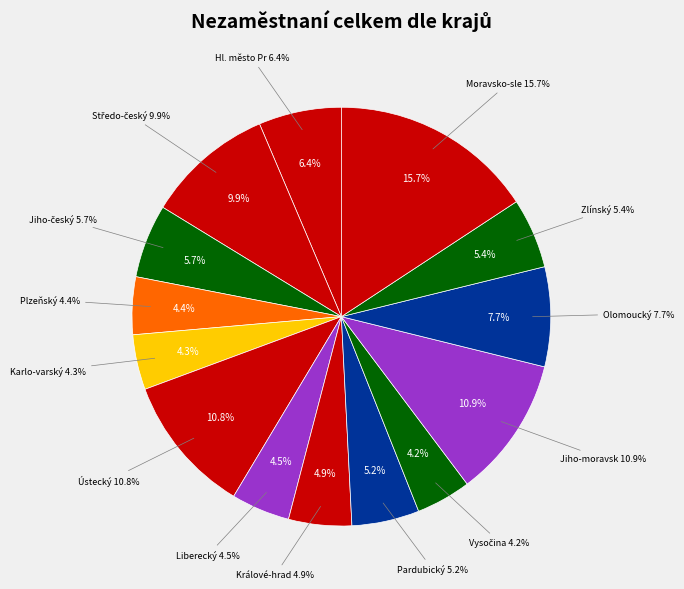

How much of the chart is everything except Moravsko-slezský?

84.3%